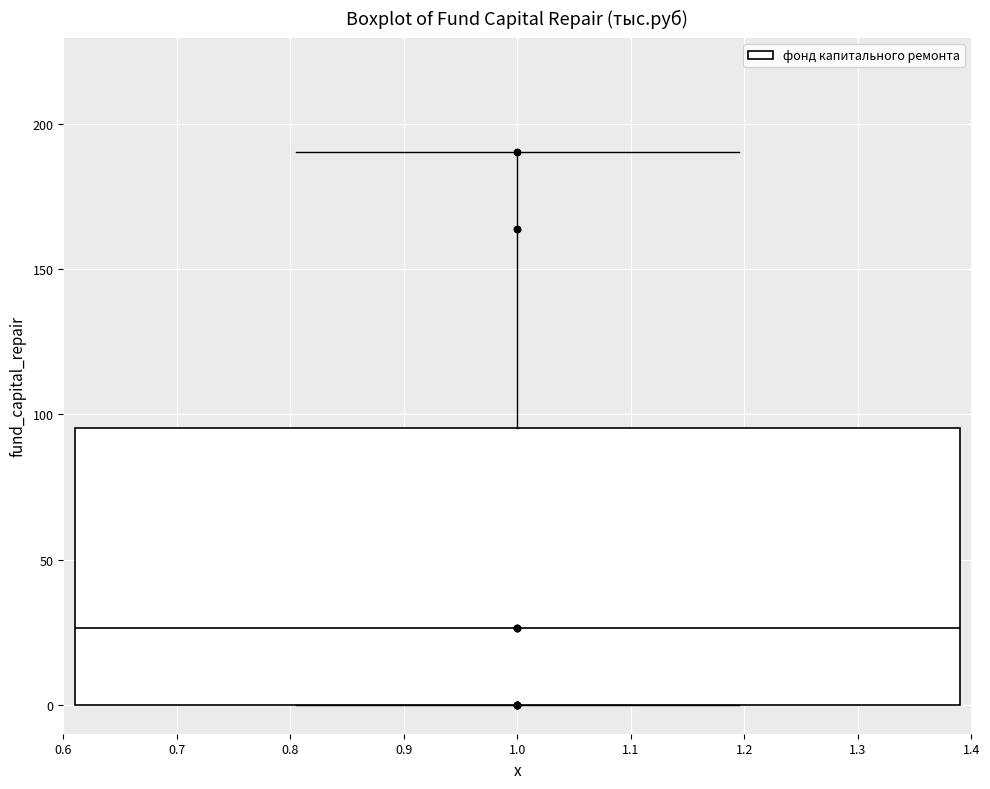

Read this box plot against the y-axis: the position of the median line, the range covered by the box, and the ends of both whiskers. The values are not printed on the chart, so give them approximately, as read against the axis.

median 25, box 0 to 95, whiskers 0 to 190